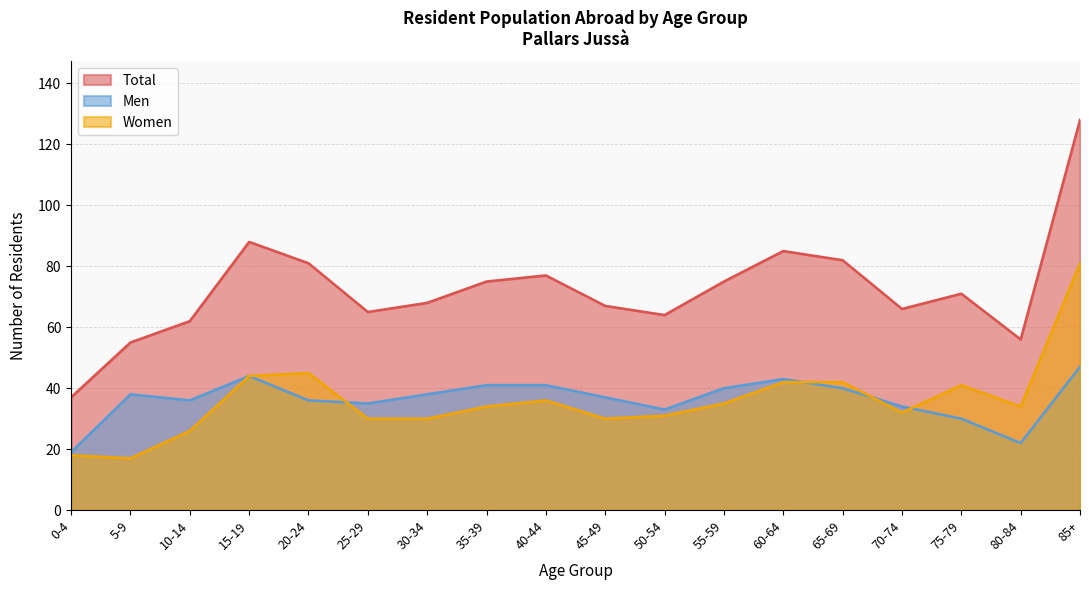

How many interior local peaks does the Women series have?

3